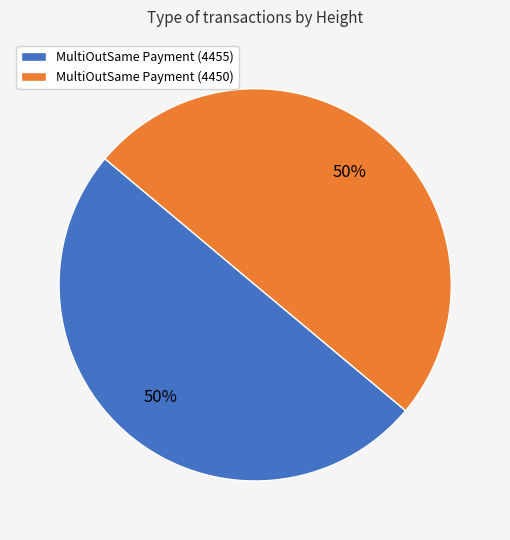

Is the sum of MultiOutSame Payment (4450) and MultiOutSame Payment (4455) greater than half?

Yes